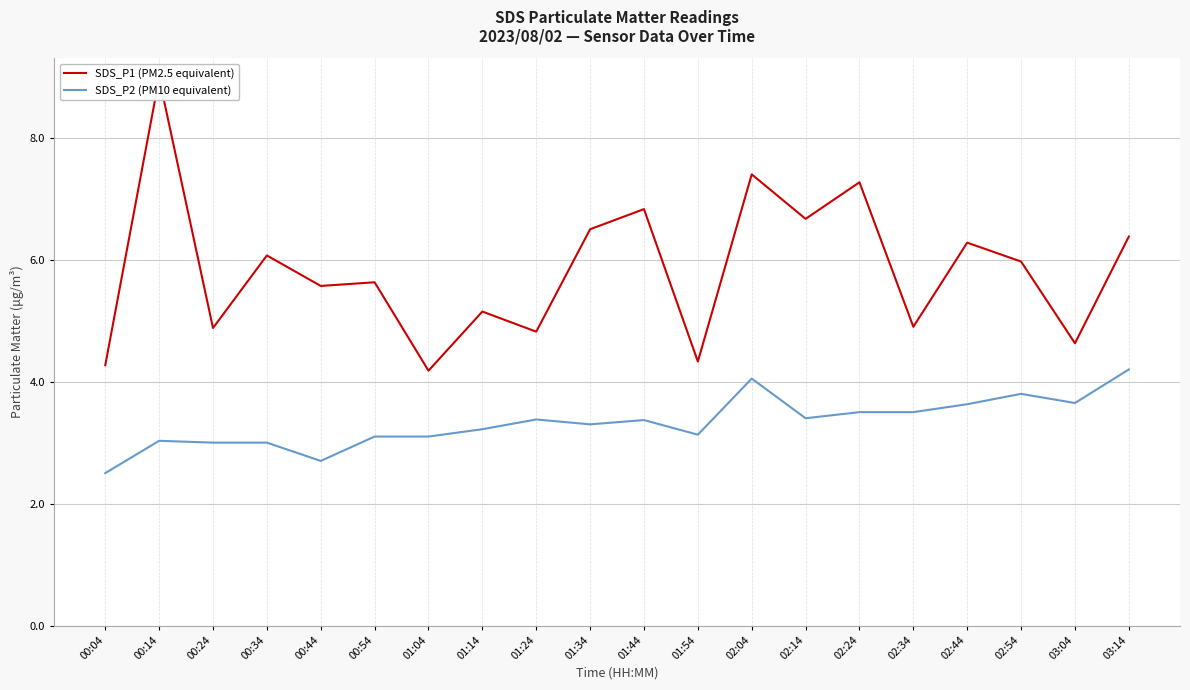

Reading left to right, list all the values displayed in this chart.

SDS_P1 (PM2.5 equivalent): 4.3	9.0	4.9	6.1	5.6	5.6	4.2	5.2	4.8	6.5	6.8	4.3	7.4	6.7	7.3	4.9	6.3	6.0	4.6	6.4
SDS_P2 (PM10 equivalent): 2.5	3.0	3.0	3.0	2.7	3.1	3.1	3.2	3.4	3.3	3.4	3.1	4.0	3.4	3.5	3.5	3.6	3.8	3.6	4.2